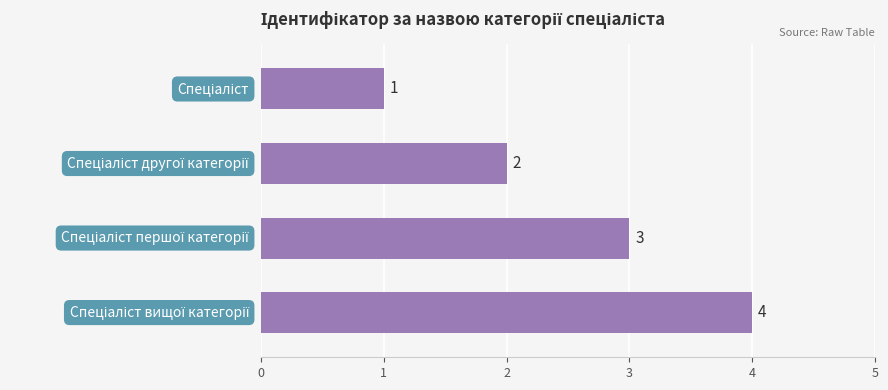

What is the value of the 3rd bar from the top?

3